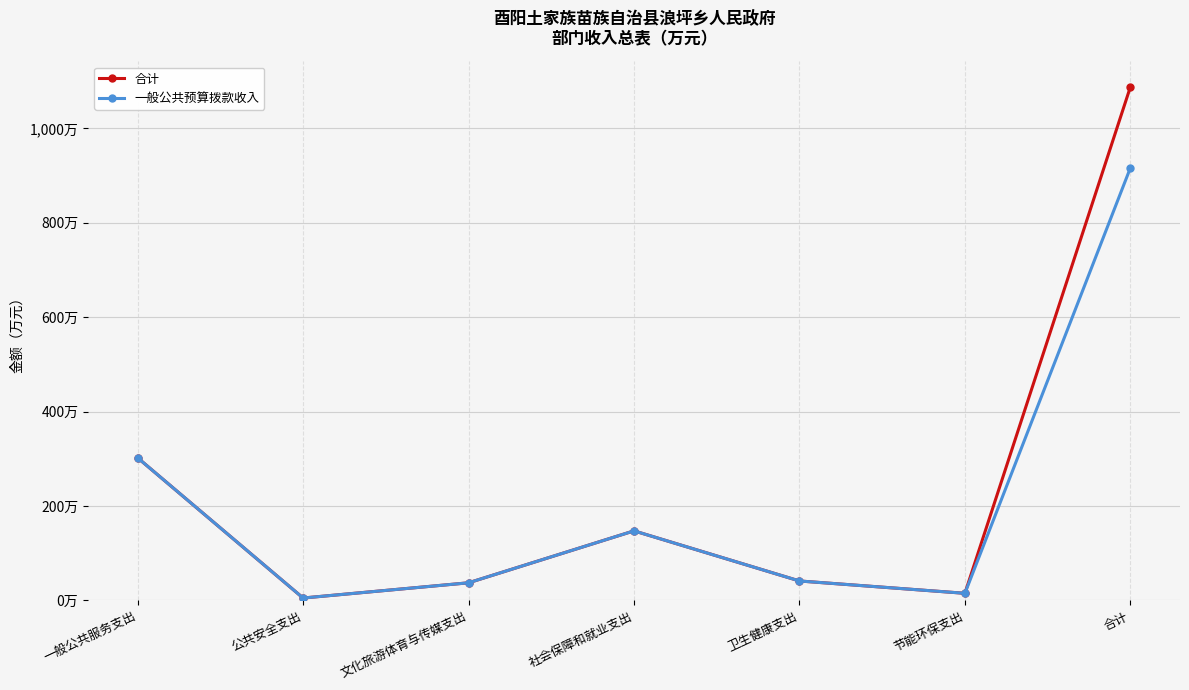

At which label does 一般公共预算拨款收入 first exceed 41?

一般公共服务支出